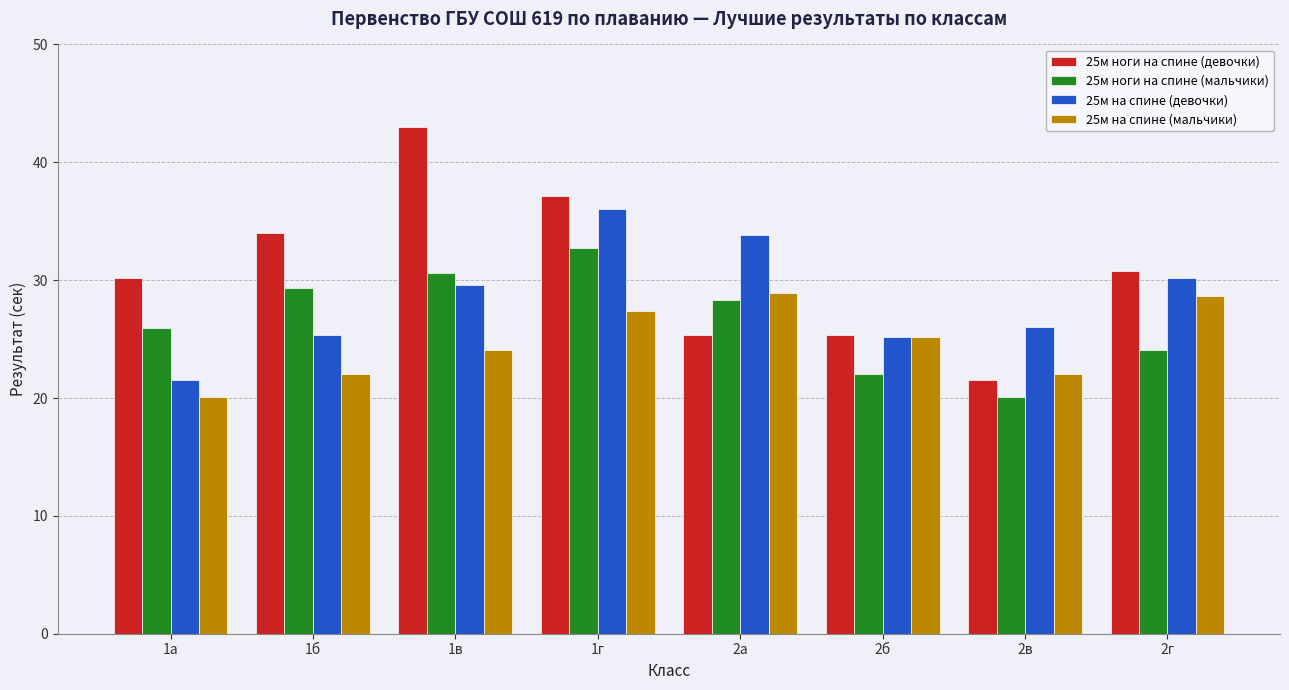

True or false: 25м на спине (мальчики) has a value of 28.9 at 1б.

False